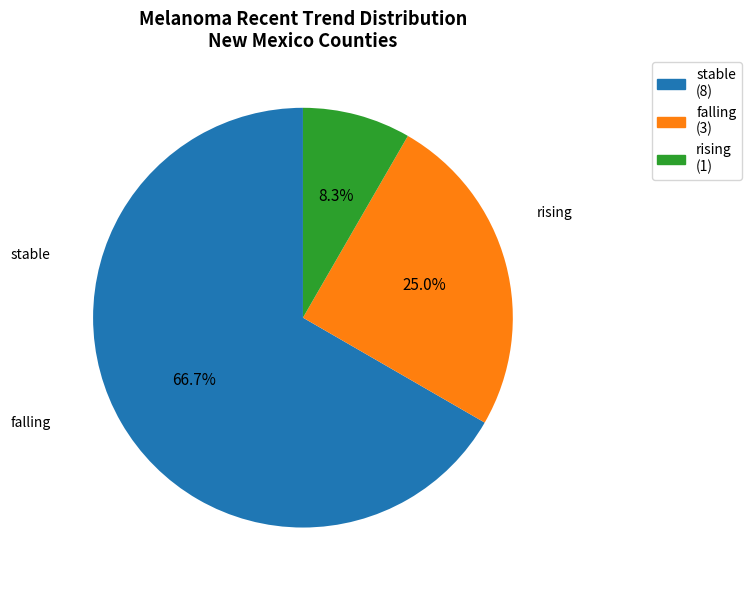

To the nearest percent, what percentage of the pie is stable?

67%